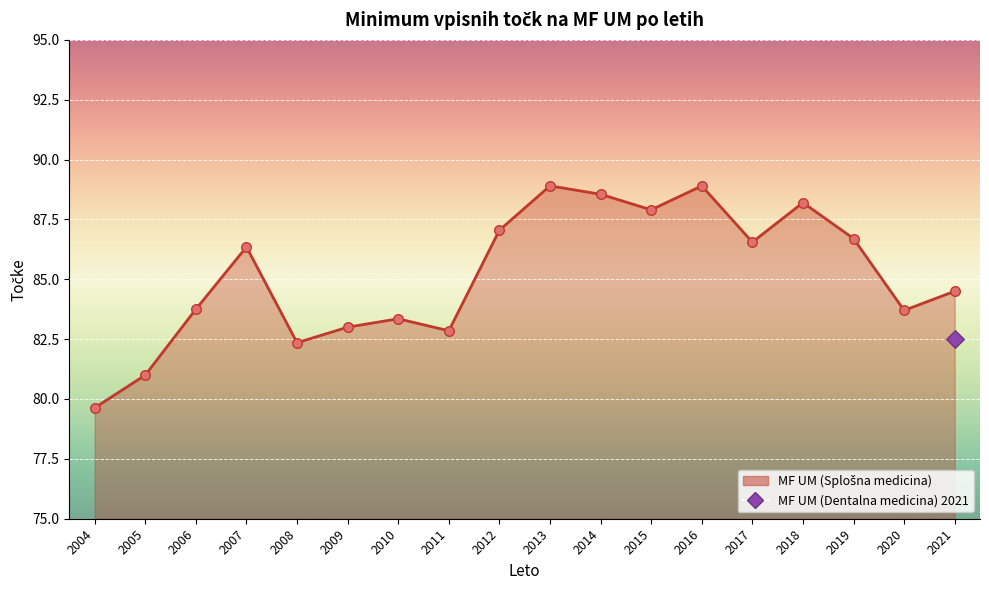

Between 2007 and 2017, which is larger?

2017